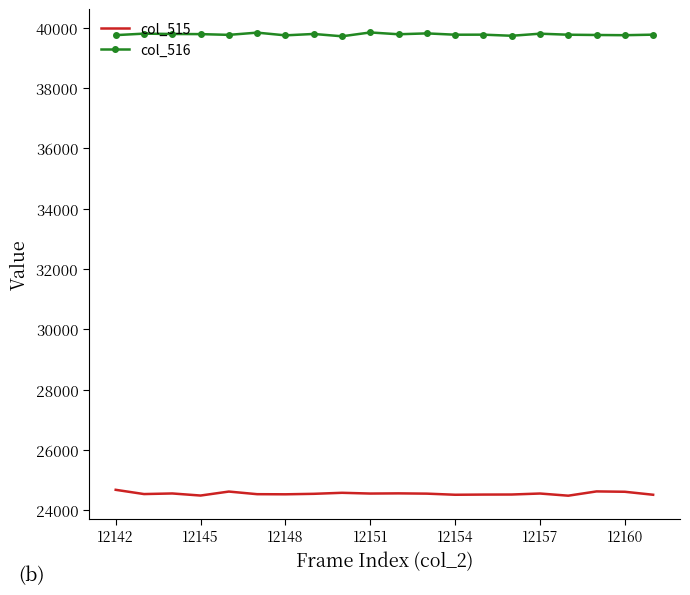

Which series has the largest total across all categories?

col_516